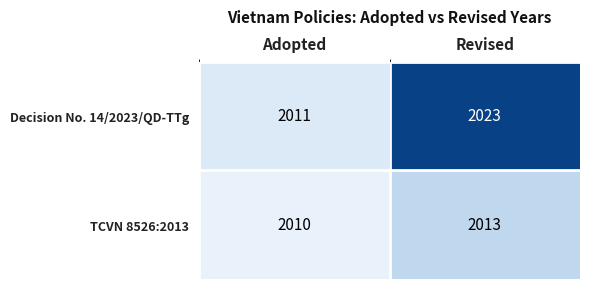

Reading right to left, list all the values displayed in this chart.

Decision No. 14/2023/QD-TTg: Revised=2023	Adopted=2011
TCVN 8526:2013: Revised=2013	Adopted=2010